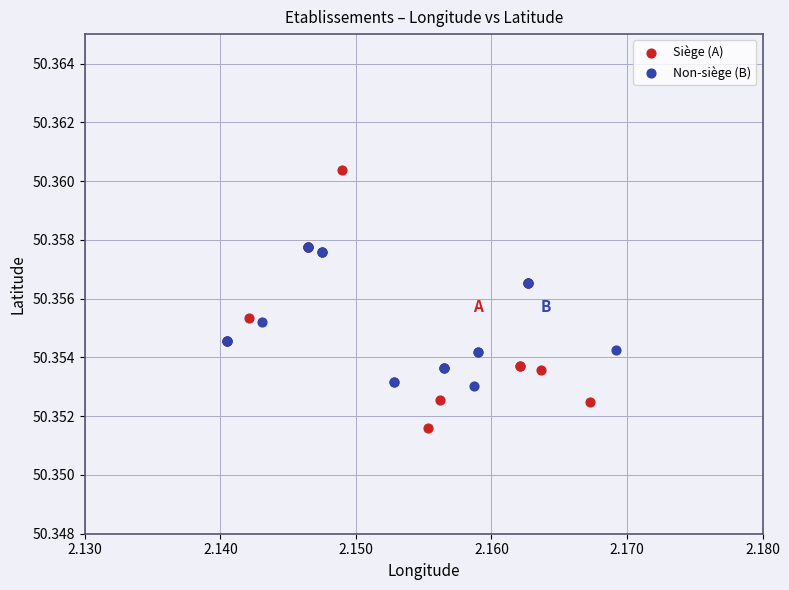

Which series has the widest spread of Y values?

Siège (A)